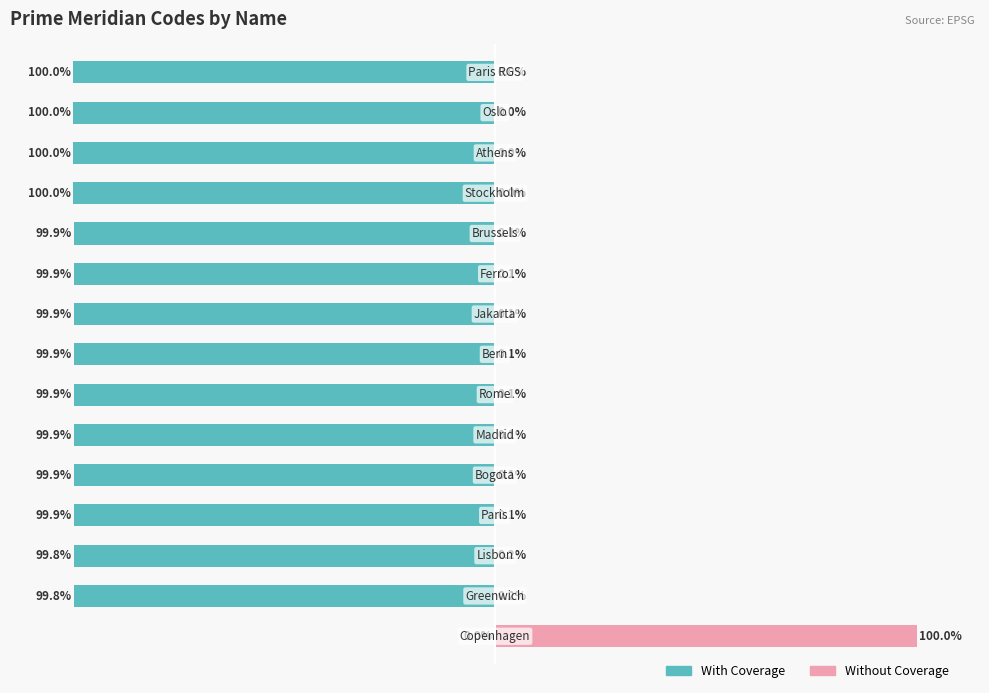

What is the minimum value shown in the chart?

-100.0